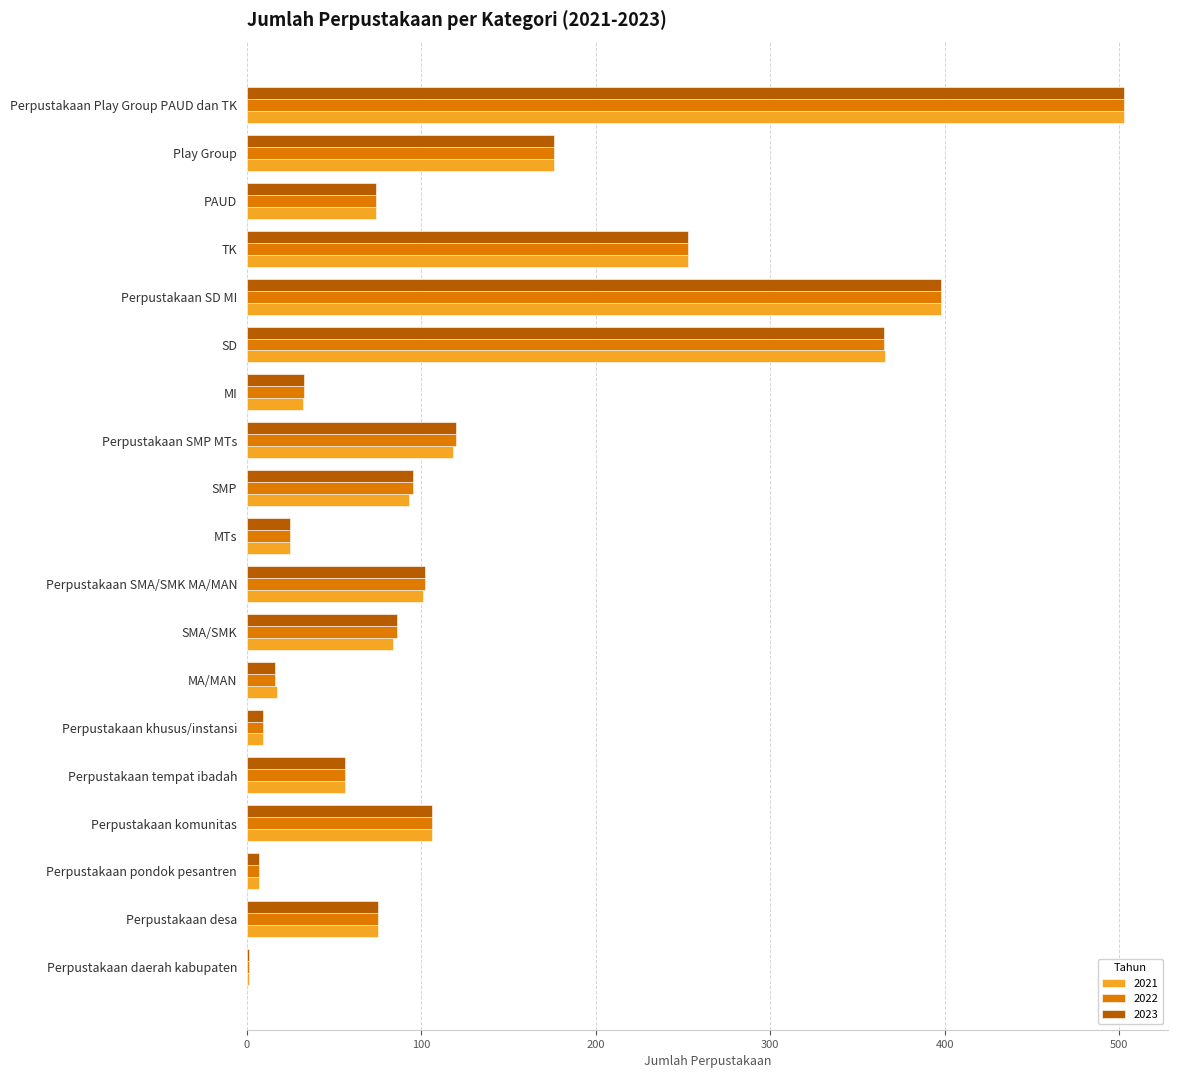

Which label corresponds to the largest value in the chart?

Perpustakaan Play Group PAUD dan TK